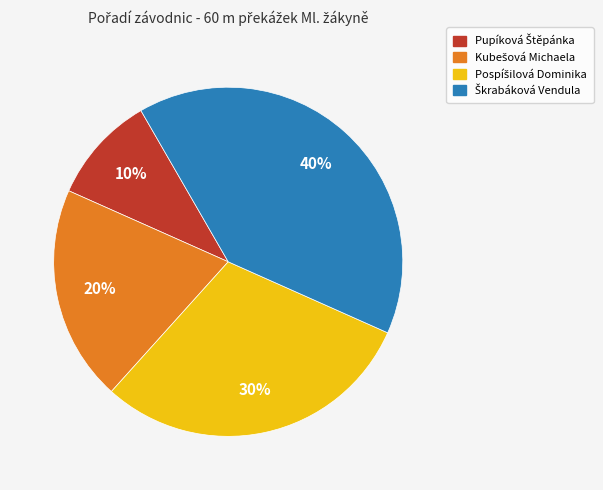

To the nearest percent, what is the difference between the largest and smallest slice percentages?

30%